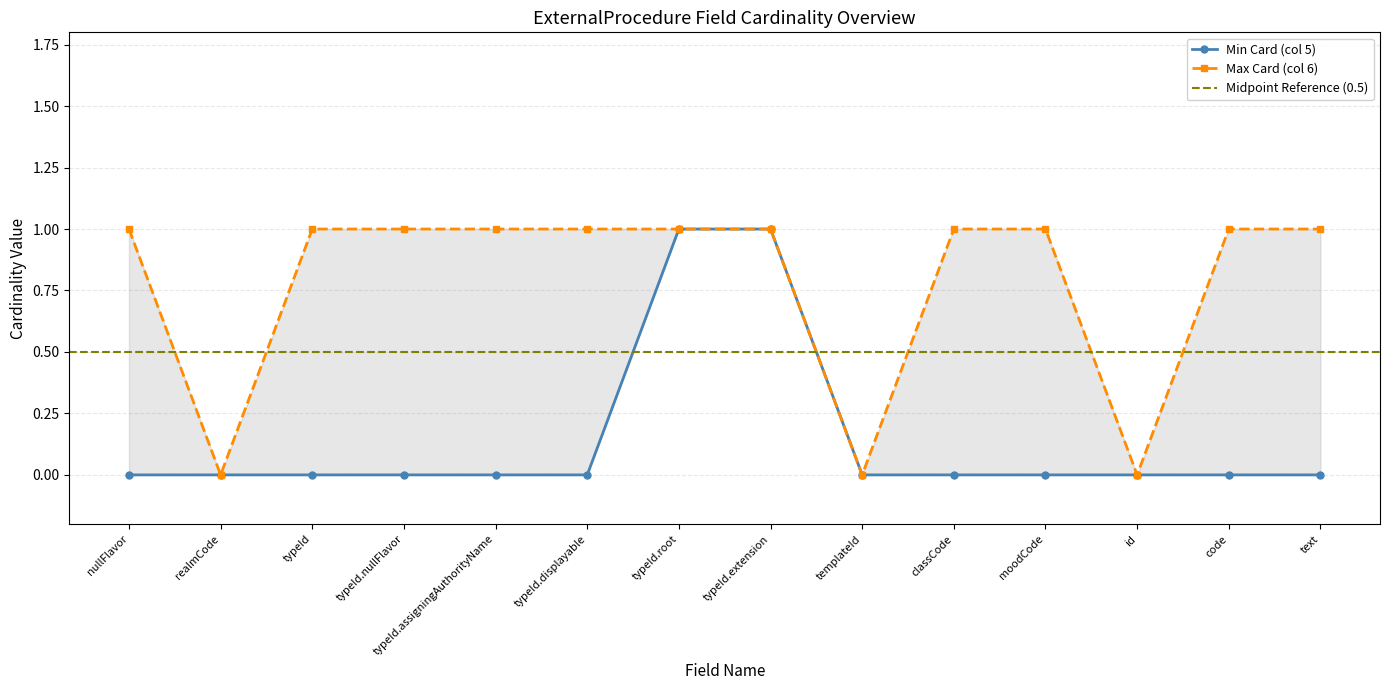

Is this an area chart (filled region under the line)?

No